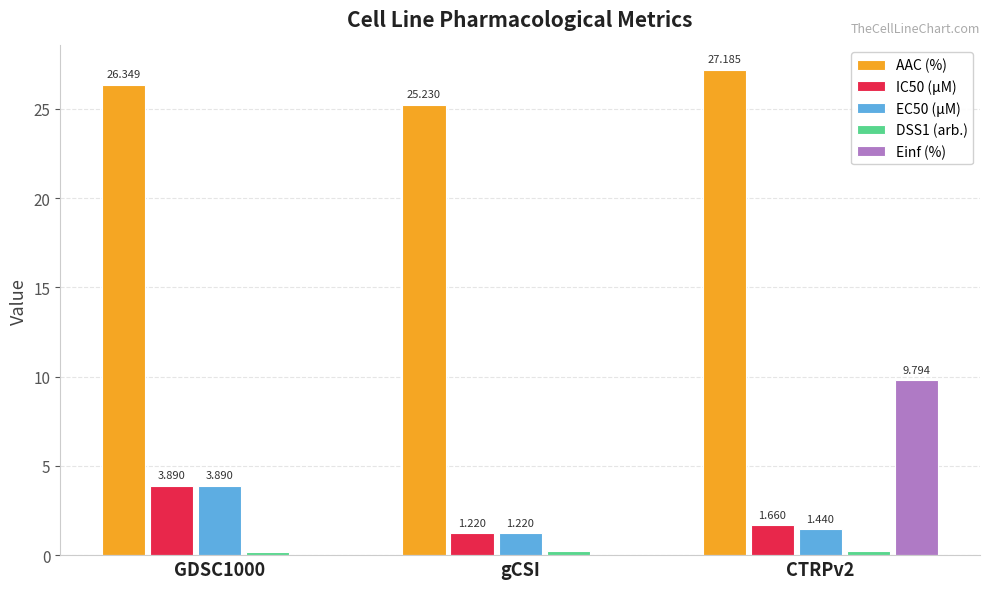

Which series has the widest spread of values?

Einf (%)